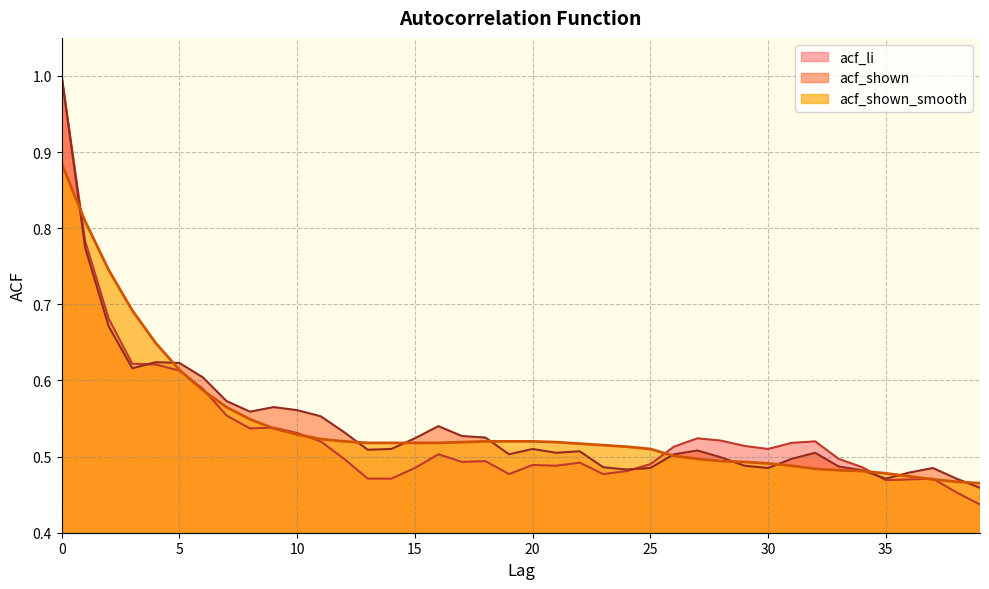

In acf_li, how many points are higher than both neighbors (excluding endpoints)?

8